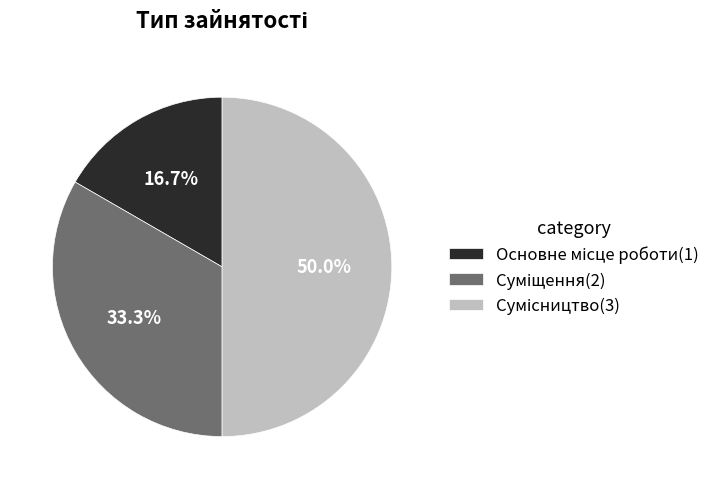

Count the number of slices in the pie.

3